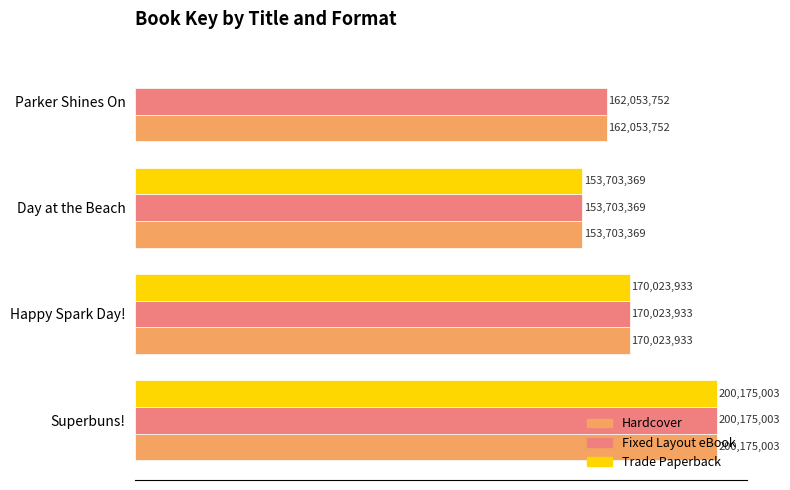

At which label is Hardcover closest to 176939186?

Happy Spark Day!